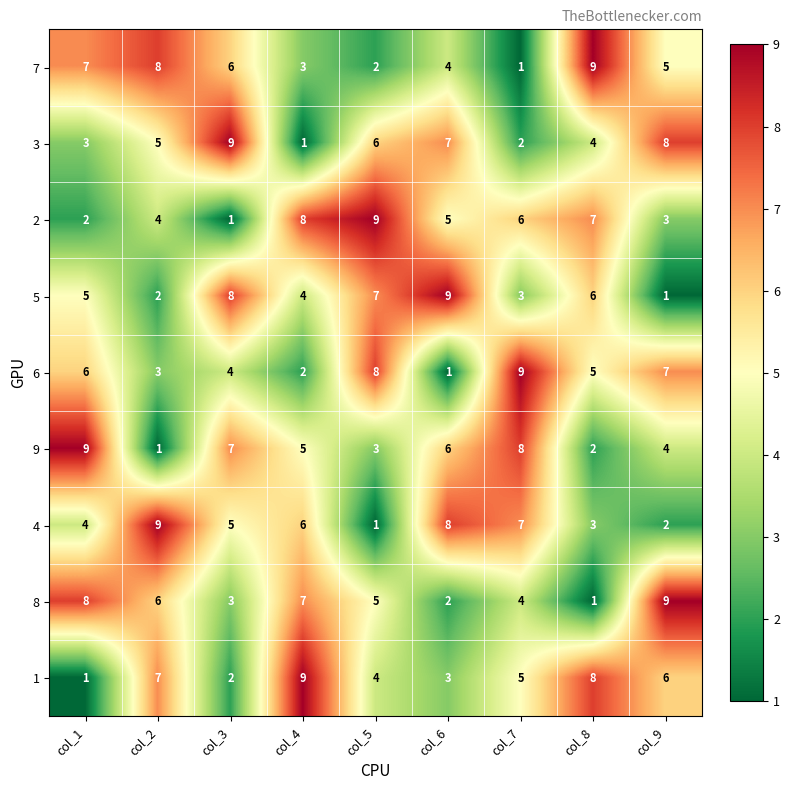

What is the spread (max minus min) of values at col_2?

8